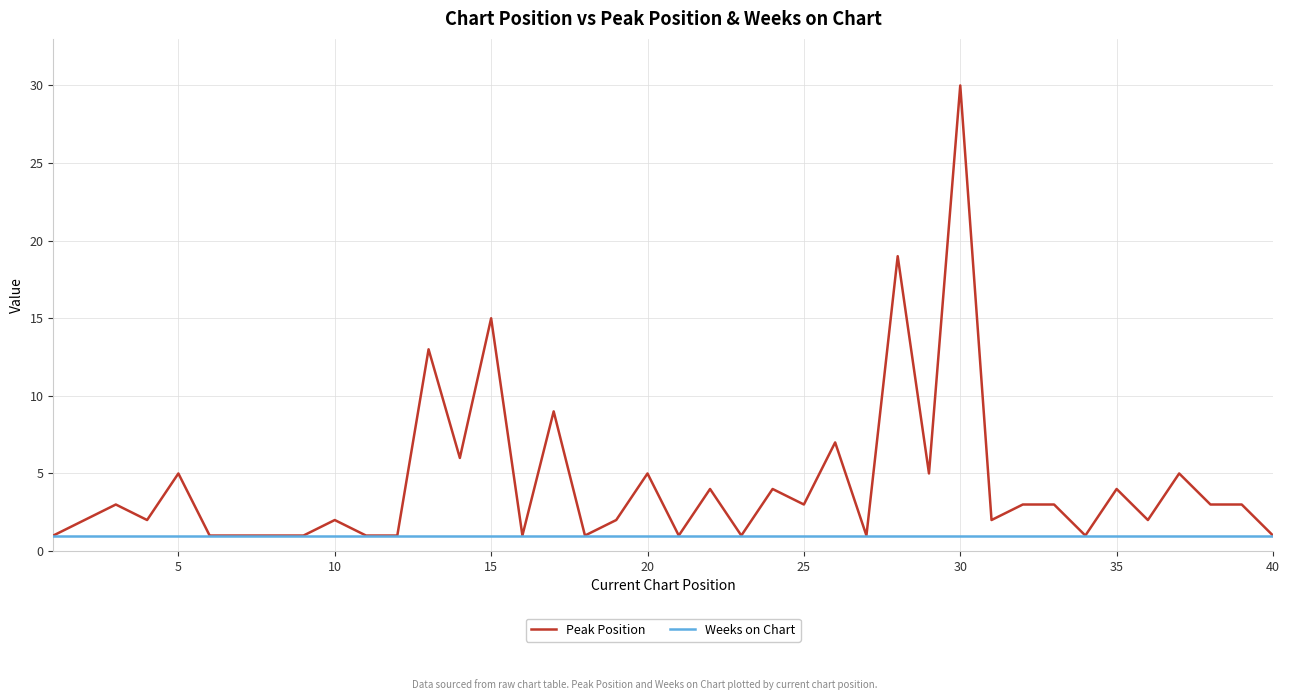

Does the chart display data point markers on the line(s)?

No